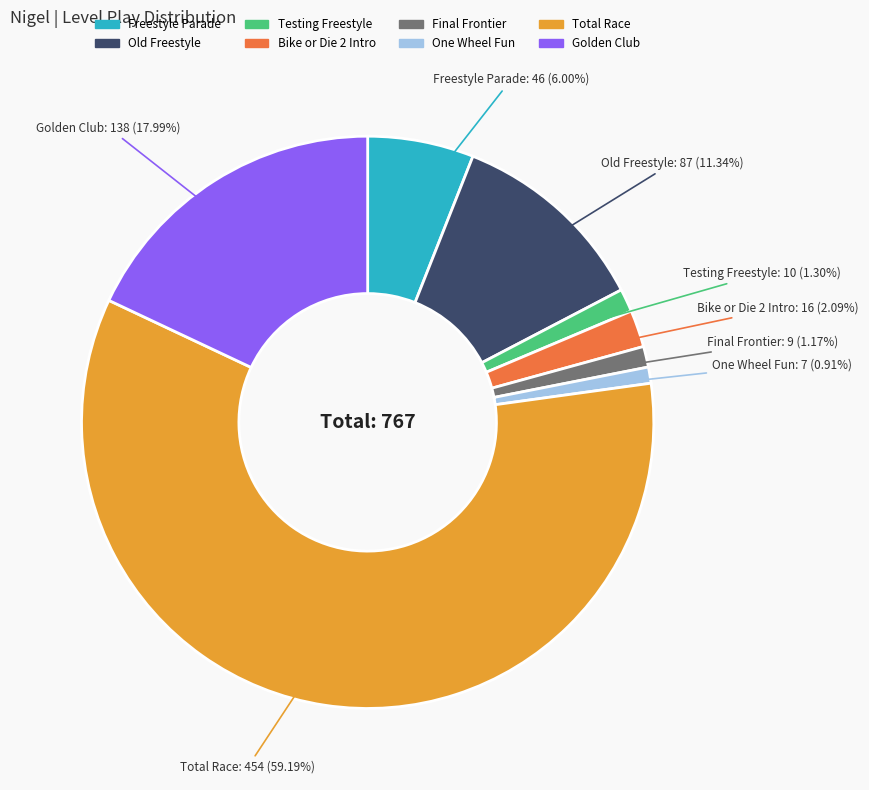

Which slice represents more than half of the pie?

Total Race